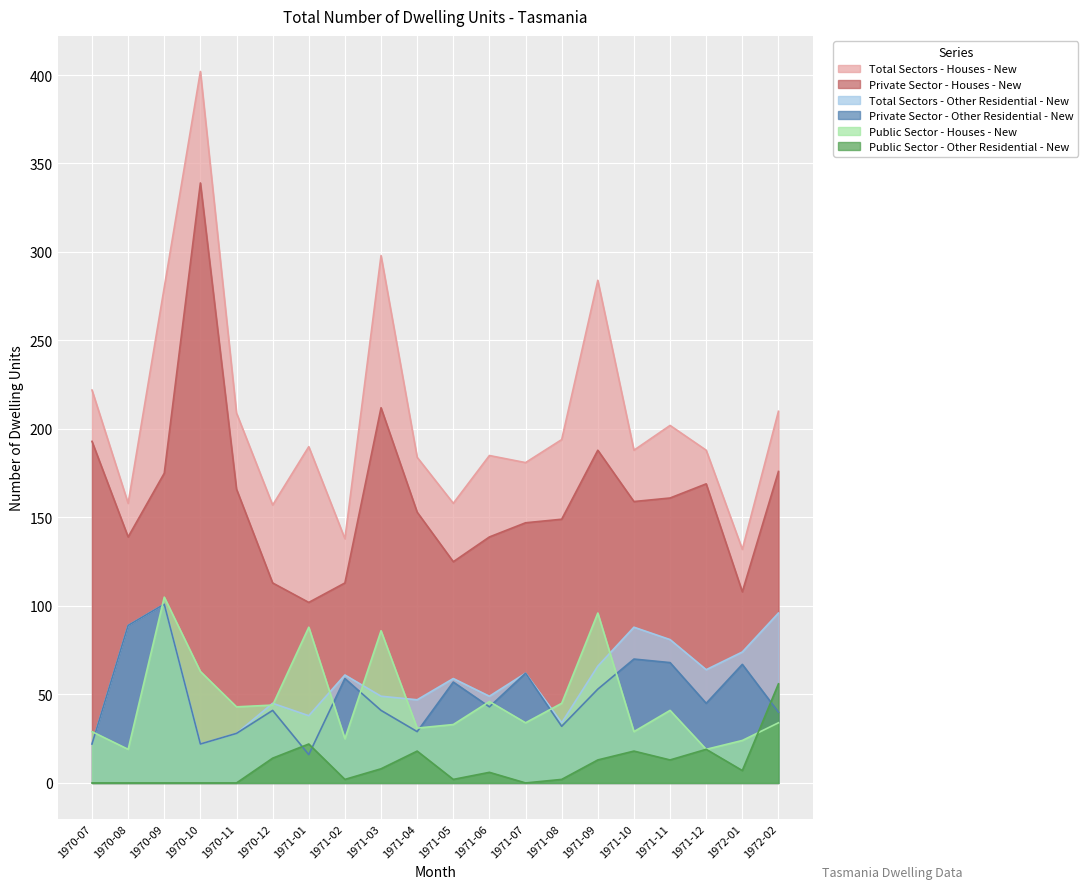

True or false: Public Sector - Other Residential - New and Total Sectors - Other Residential - New cross at least once.

False